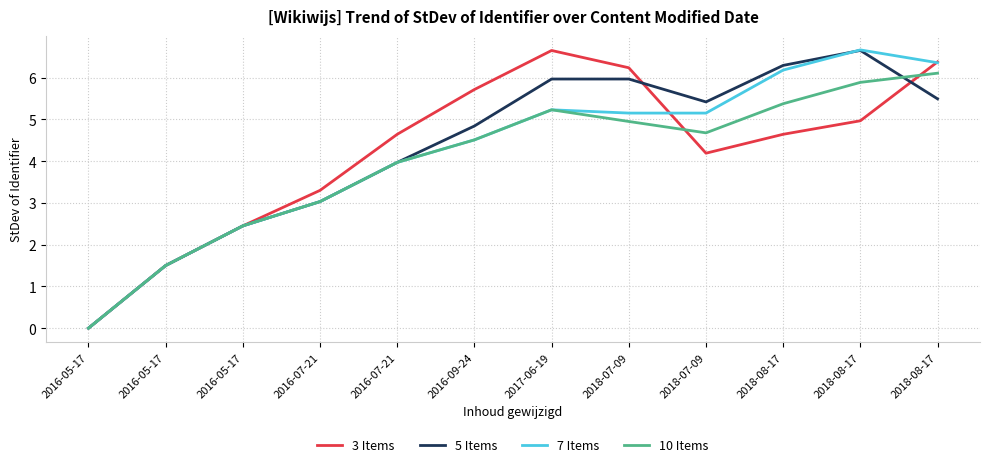

Is the value of 3 Items at 2016-07-21 greater than the value of 7 Items at 2016-09-24?

No